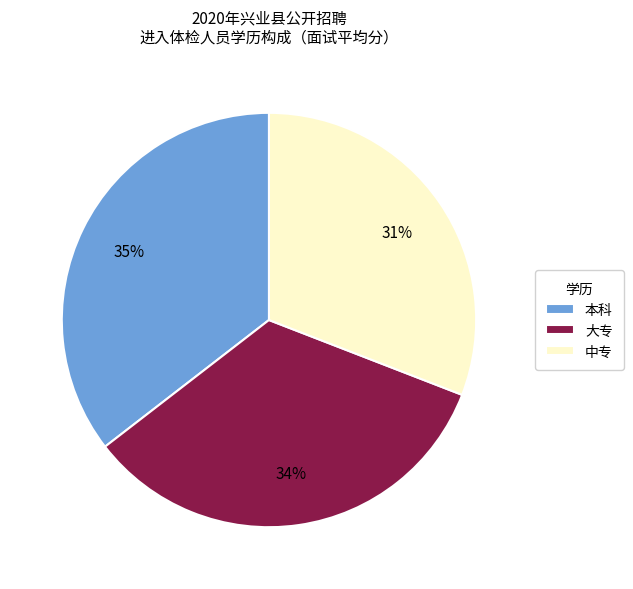

Rank the categories by value from lowest to highest.

中专, 大专, 本科